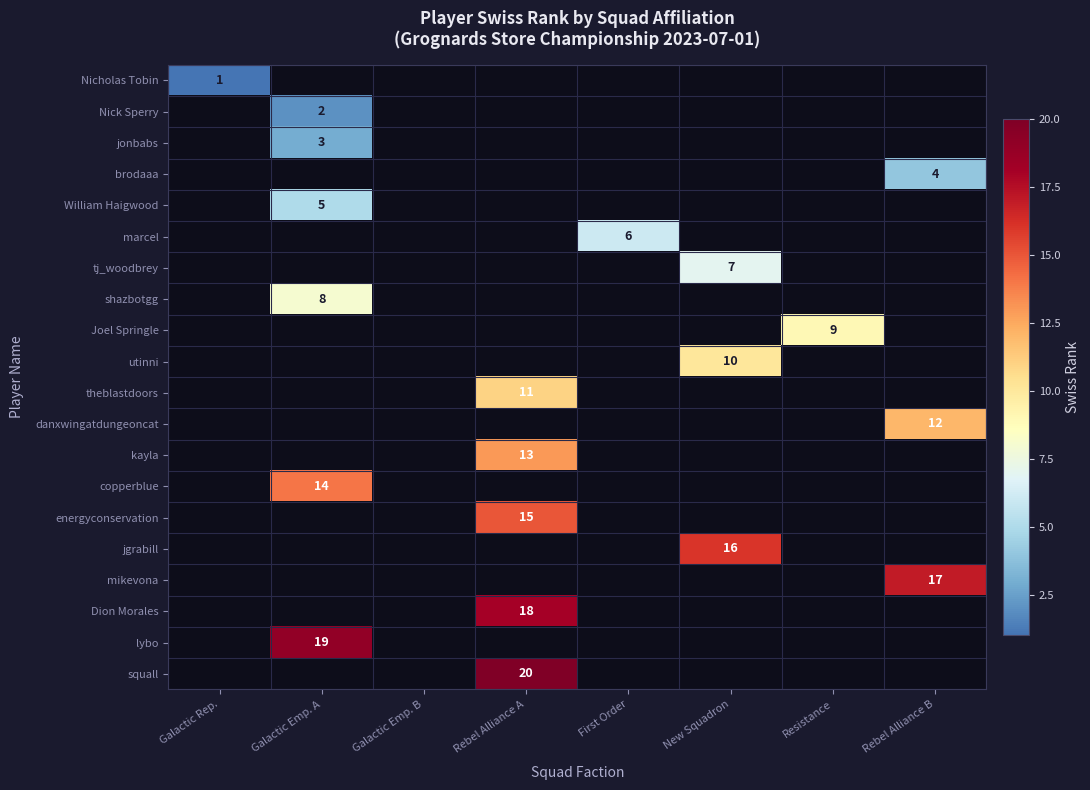

At how many categories does at least one series exceed 11?

4